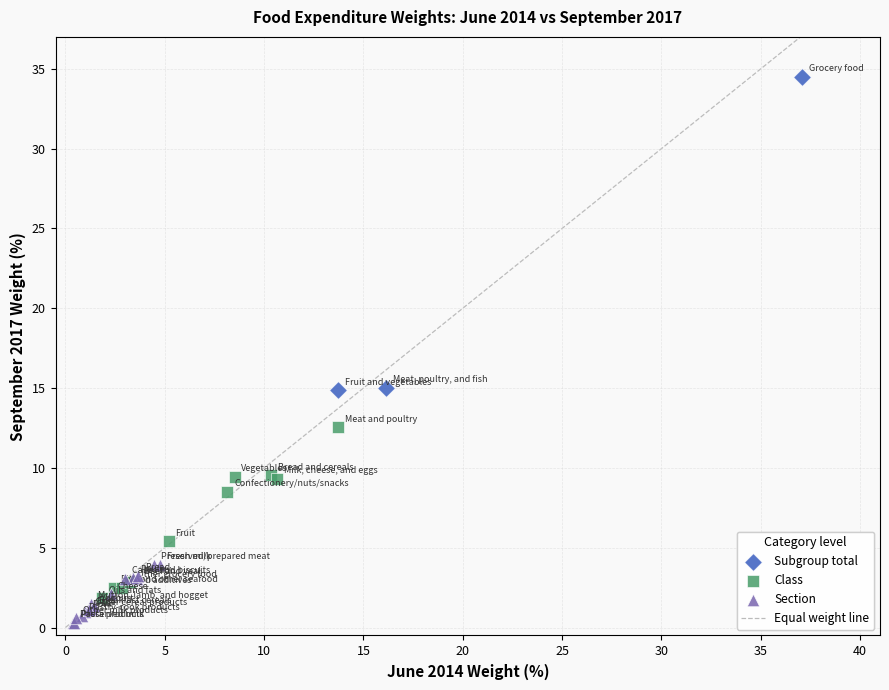

Which series contains the lowest Y value?

Section